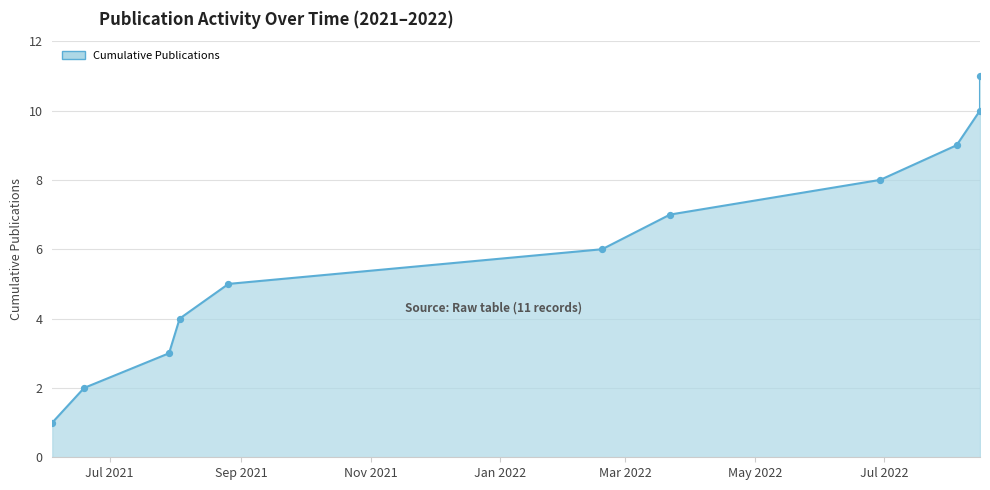

What is the change in value from Jan 2022 to Mar 2022?

+1